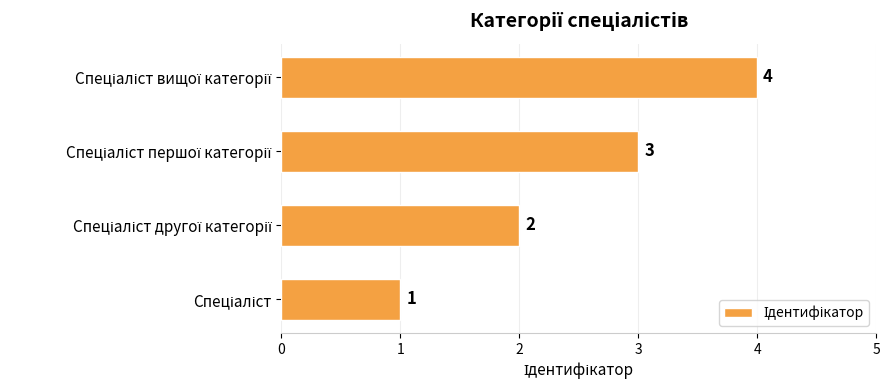

How many data points are less than 3?

2